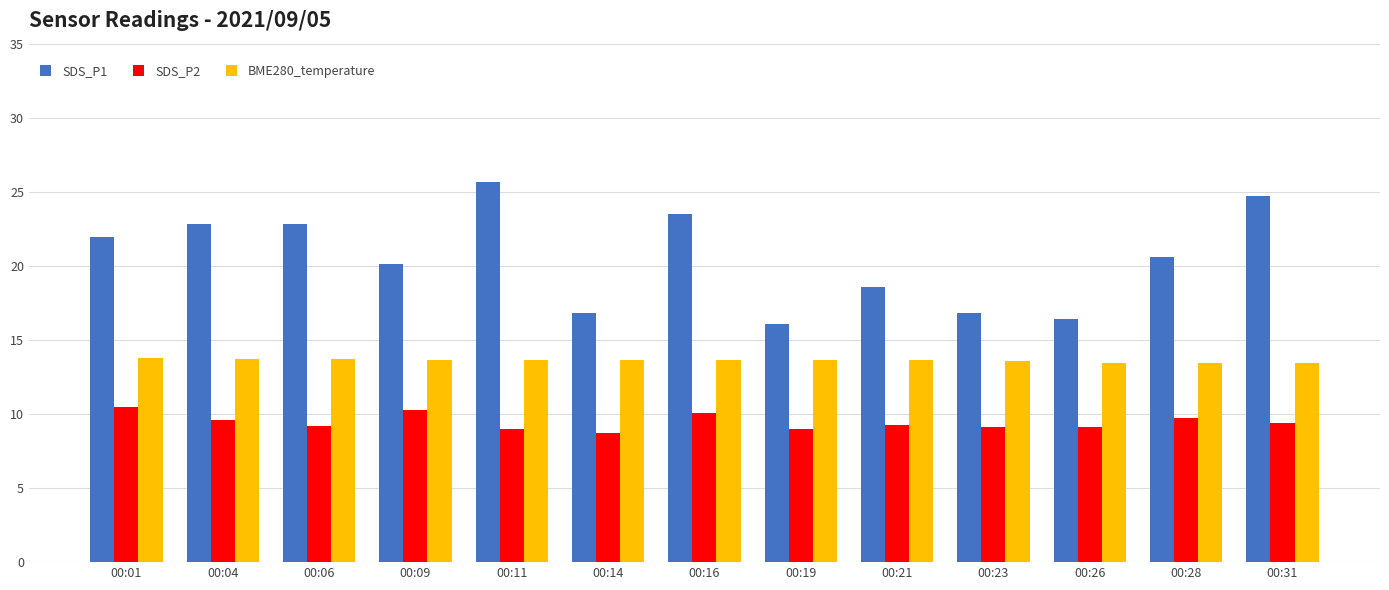

Are the bars grouped side by side (vs. stacked)?

Yes